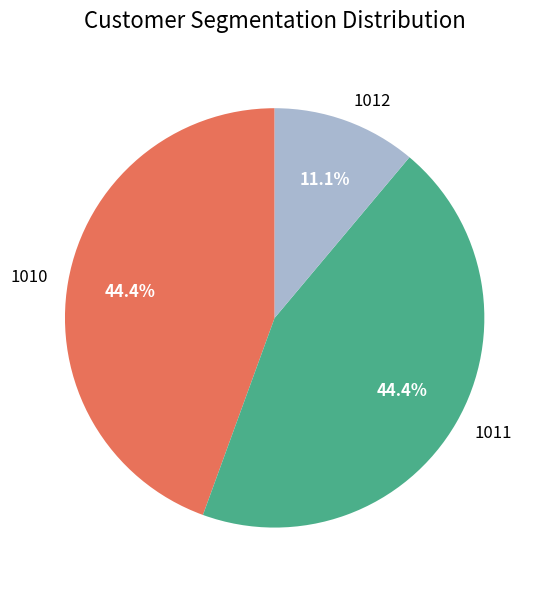

To the nearest percent, what portion does 1012 represent?

11%